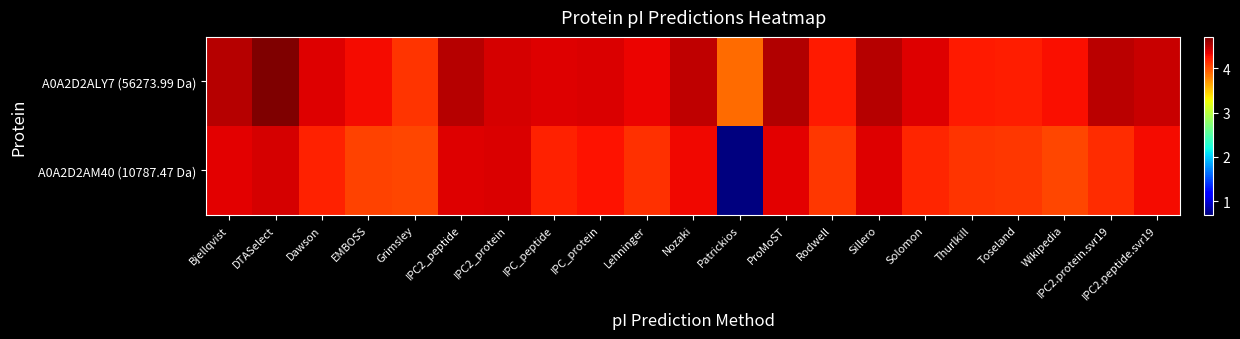

Which series has the largest total across all categories?

A0A2D2ALY7 (56273.99 Da)